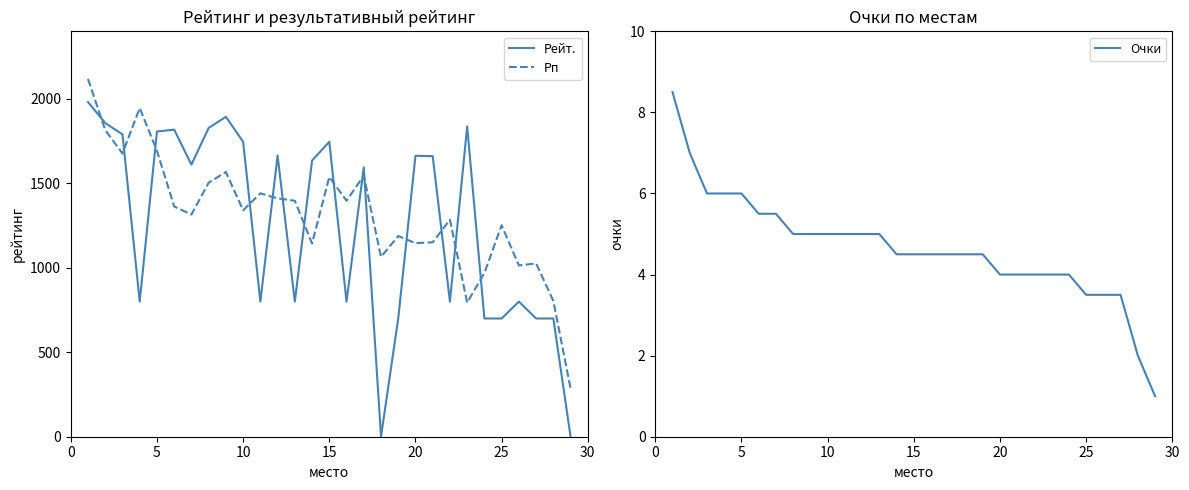

At how many categories does at least one series exceed 1795?

8